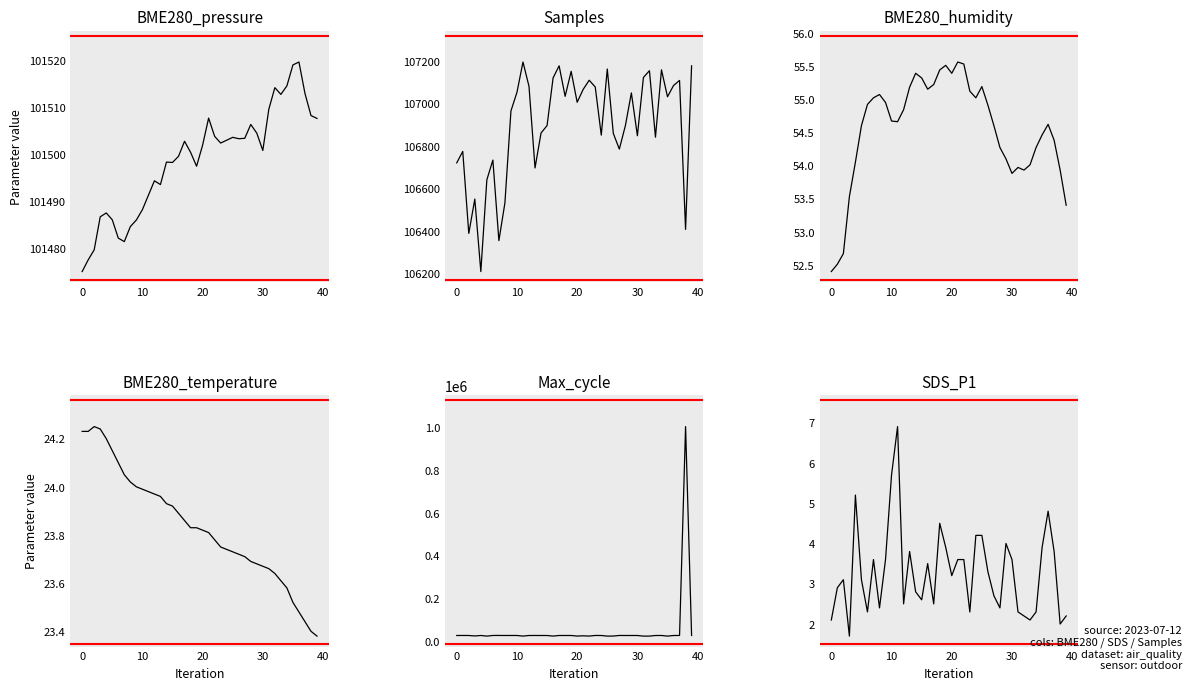

Which has a higher value, 23 or 15?

23